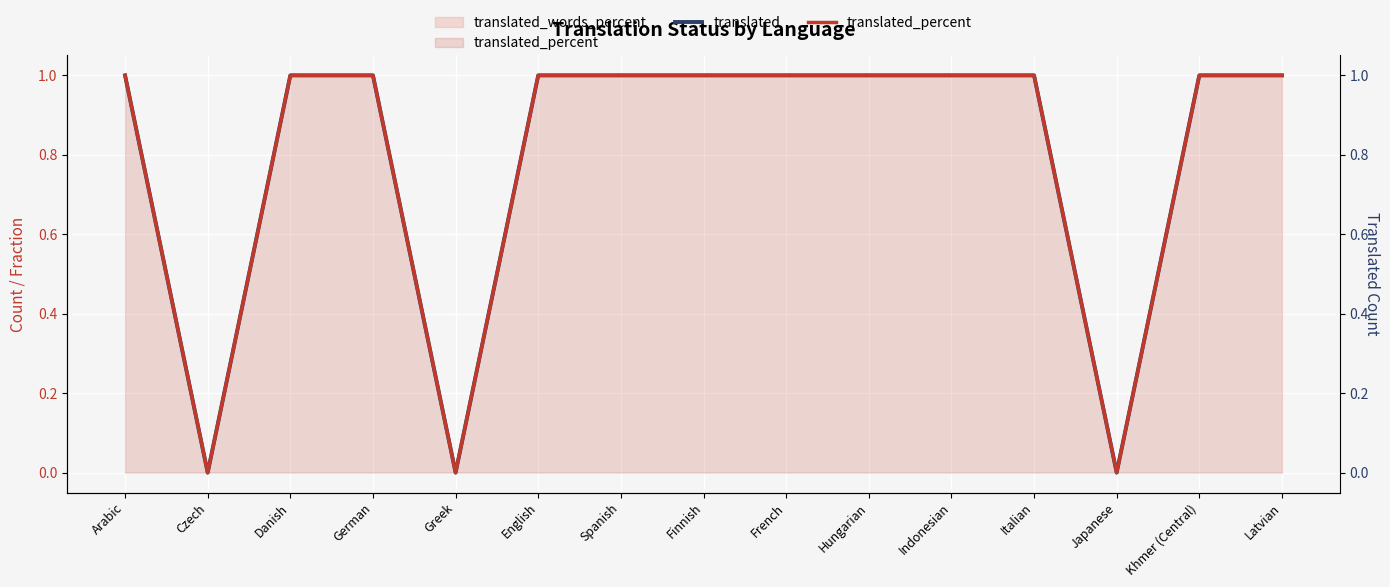

What is the label of the 12th point from the right?

German